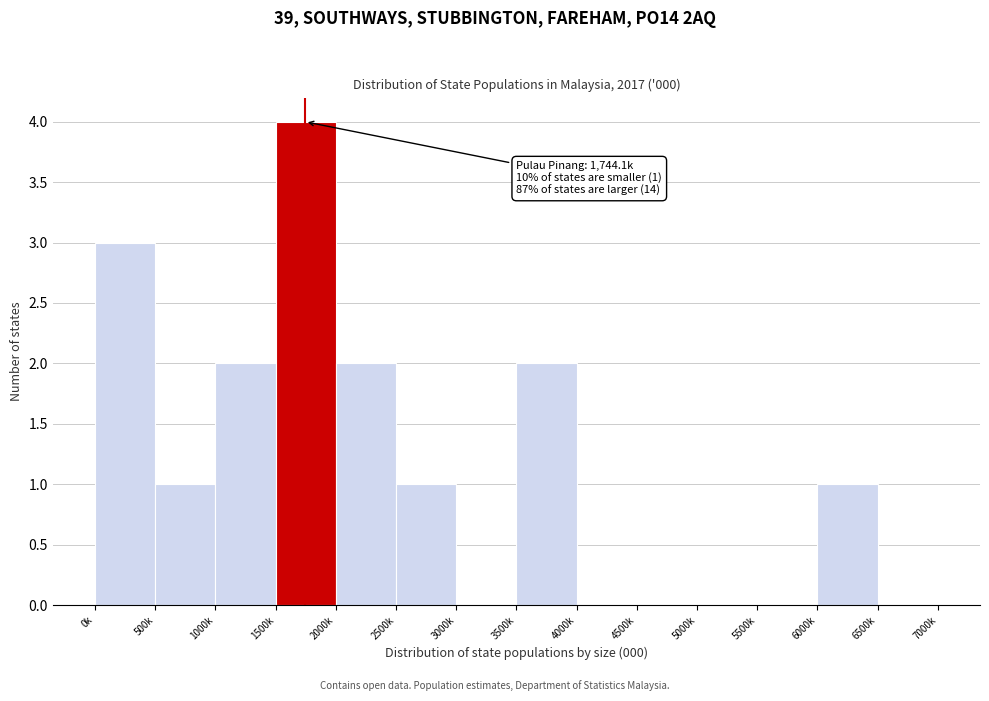

Reading right to left, what are all the values shown in this chart?

6500k=0	6000k=1	5500k=0	5000k=0	4500k=0	4000k=0	3500k=2	3000k=0	2500k=1	2000k=2	1500k=4	1000k=2	500k=1	0k=3